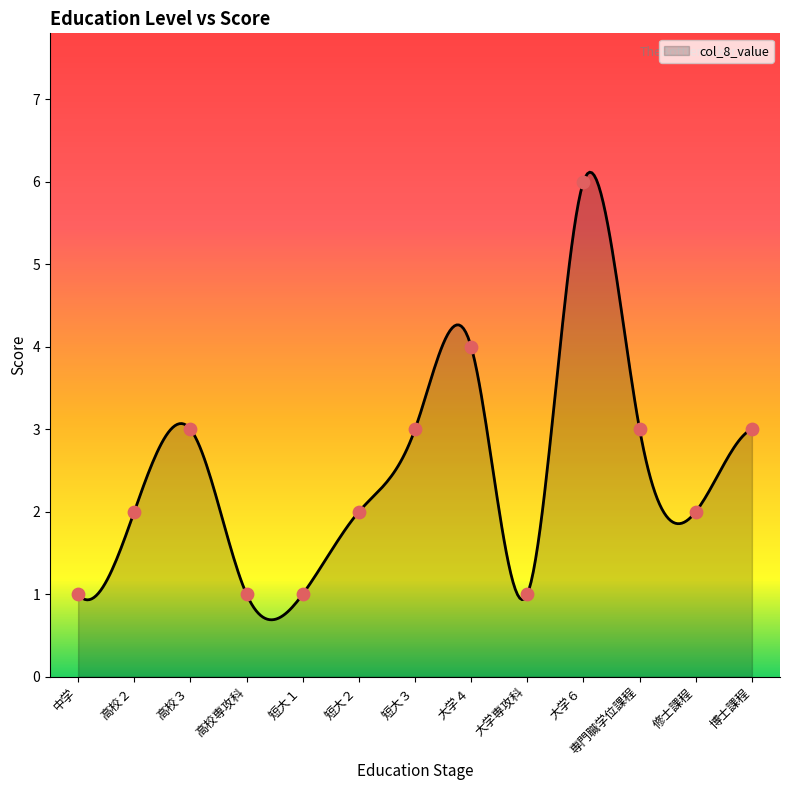

What is the change in value from 中学 to 大学４?

+3